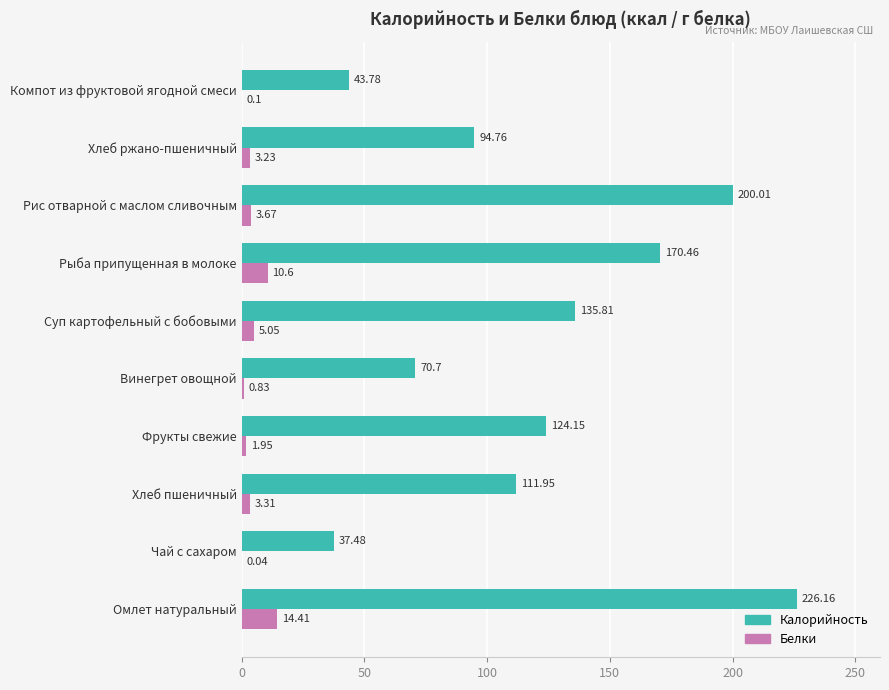

What is the total value across all series at Компот из фруктовой ягодной смеси?

43.9